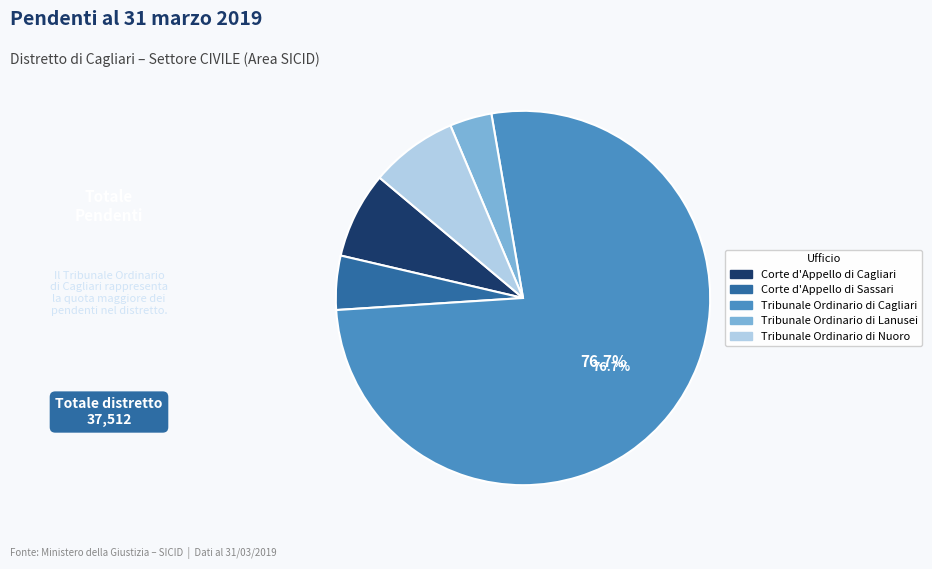

Do Tribunale Ordinario di Nuoro and Tribunale Ordinario di Cagliari together represent more than half of the pie?

Yes